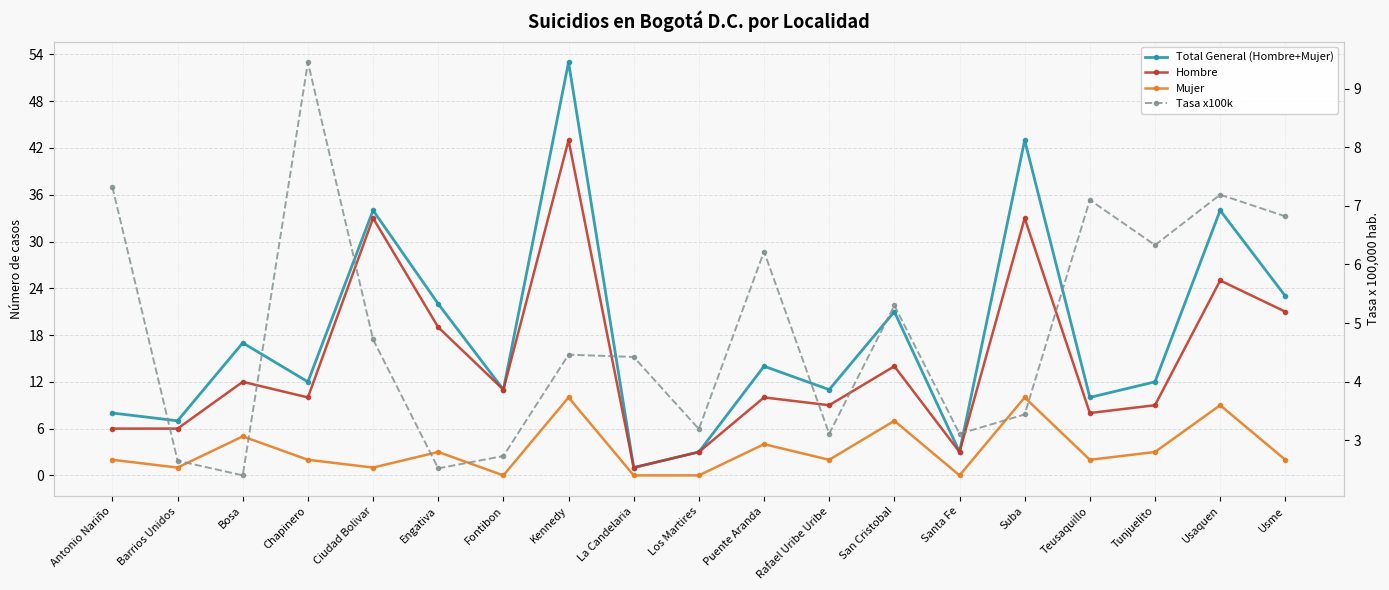

Where is the first local minimum for Total General (Hombre+Mujer)?

Barrios Unidos